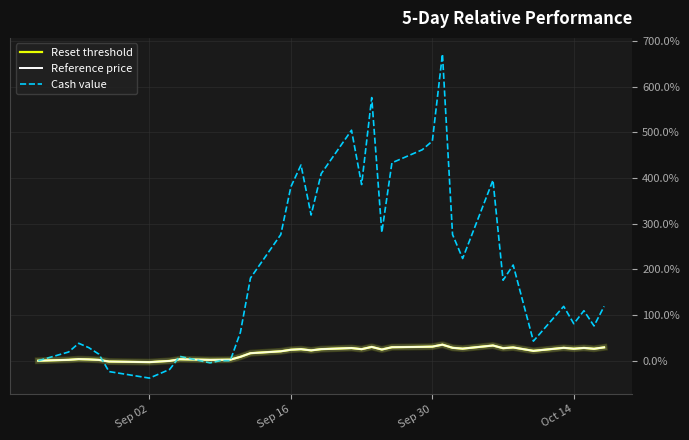

Which series ends up on top after the final intersection of Reset threshold and Cash value?

Cash value